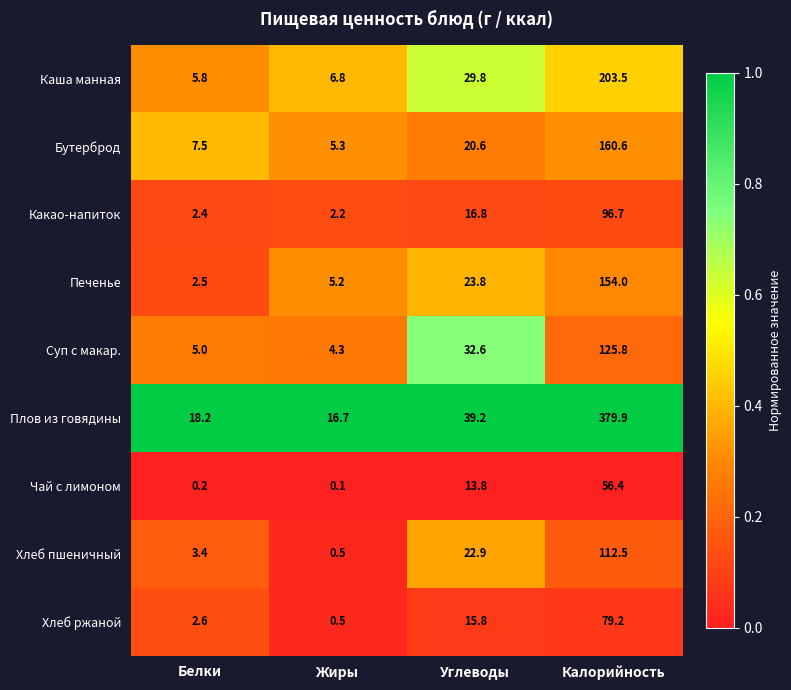

What is the difference between the maximum and minimum values in the Хлеб пшеничный series?

112.0